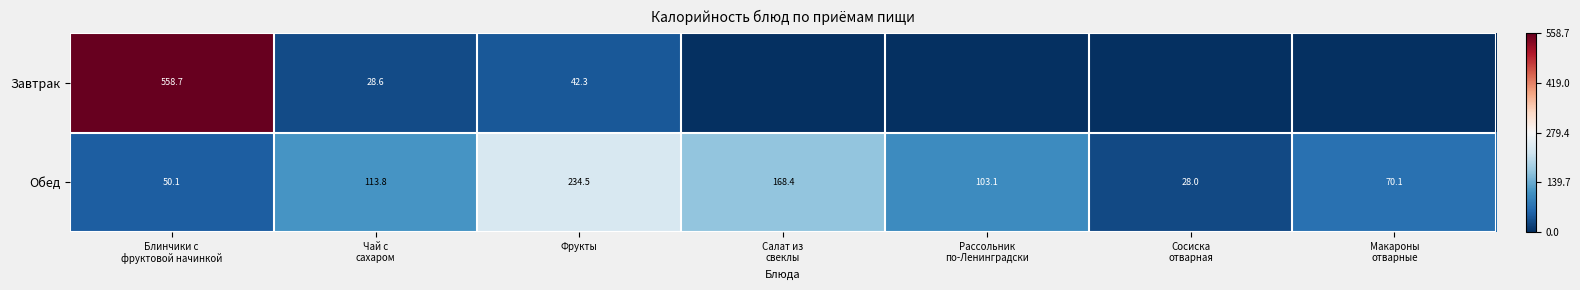

What is the difference between the maximum and second lowest values in the Обед series?

184.4